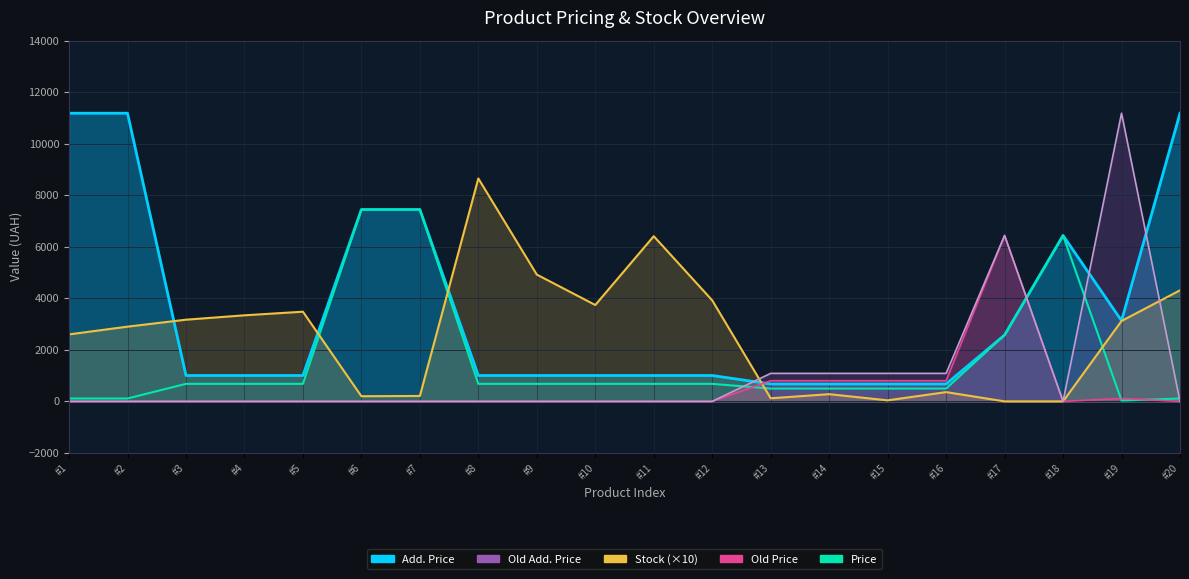

The value of Price at #19 is 31.3. True or false?

True